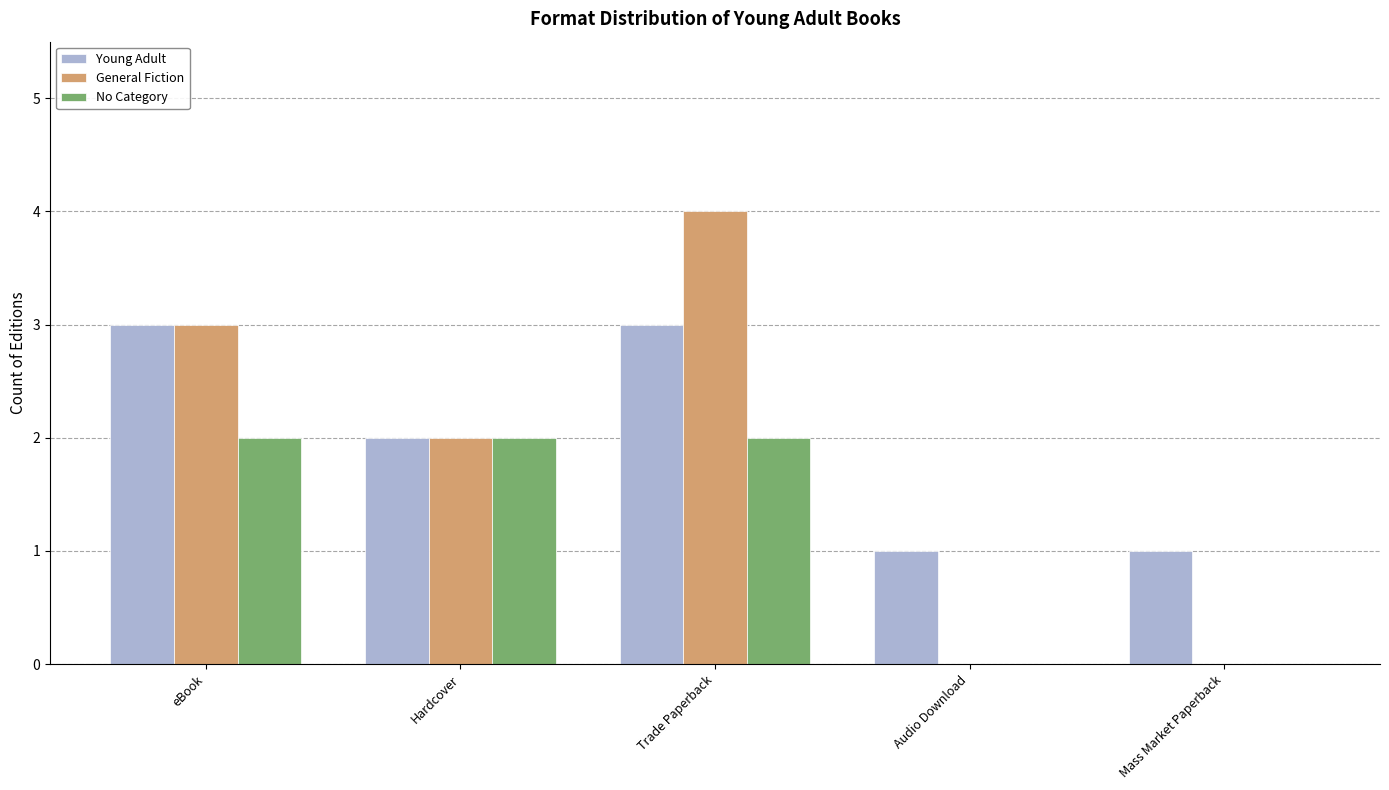

How many data points does each series have?

5